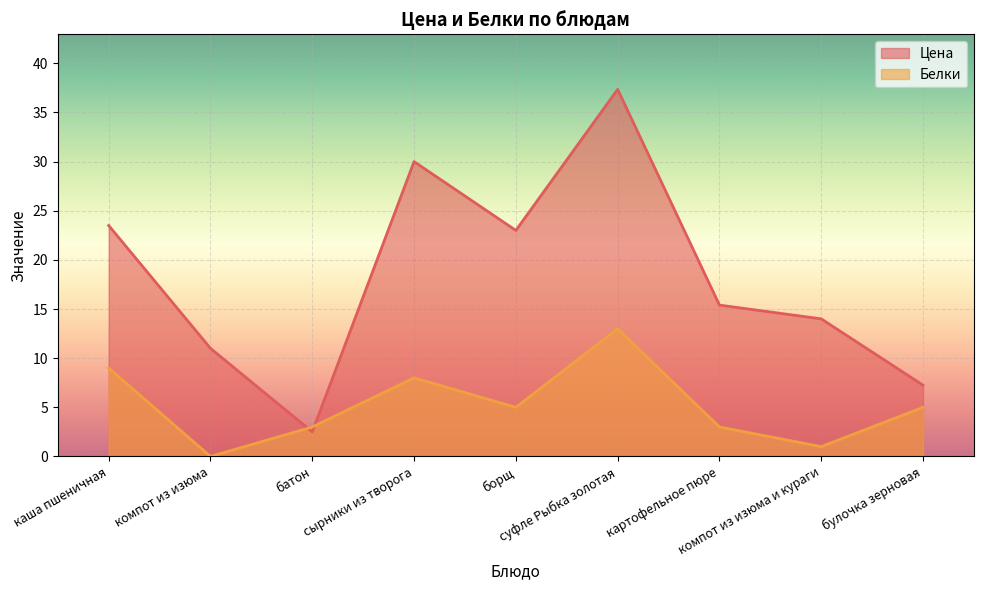

How many values in the Цена series exceed 15?

5